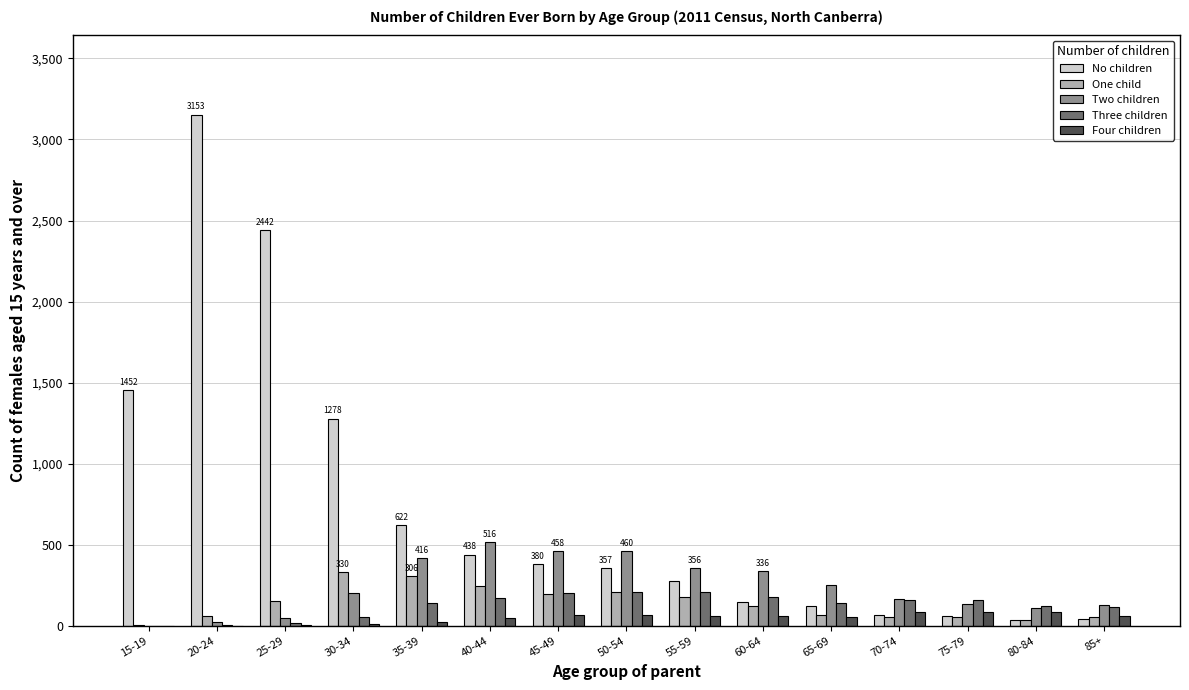

How many series are shown in this chart?

5